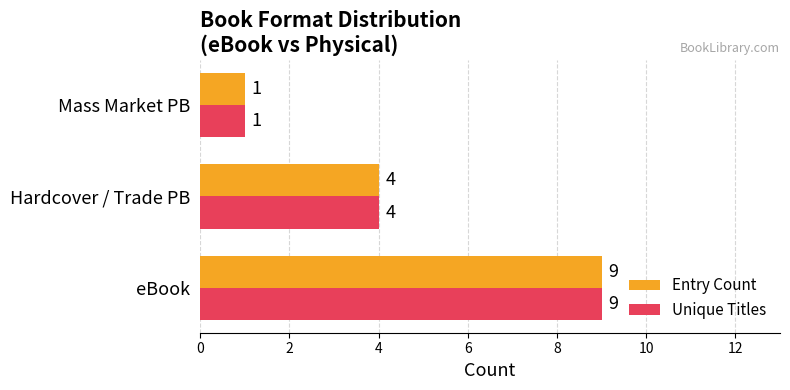

What is the sum of the Unique Titles values at Hardcover / Trade PB and Mass Market PB?

5